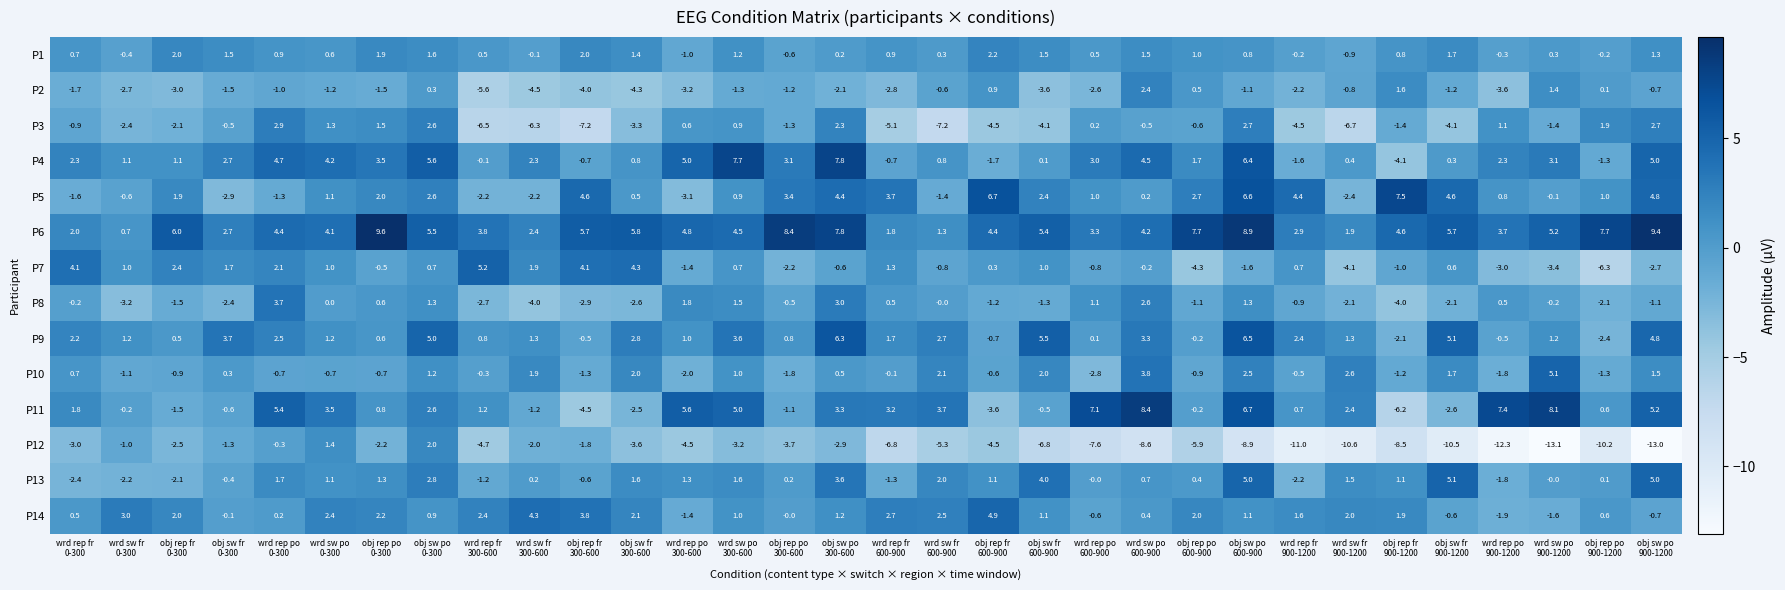

What is the maximum value shown in the chart?

9.6